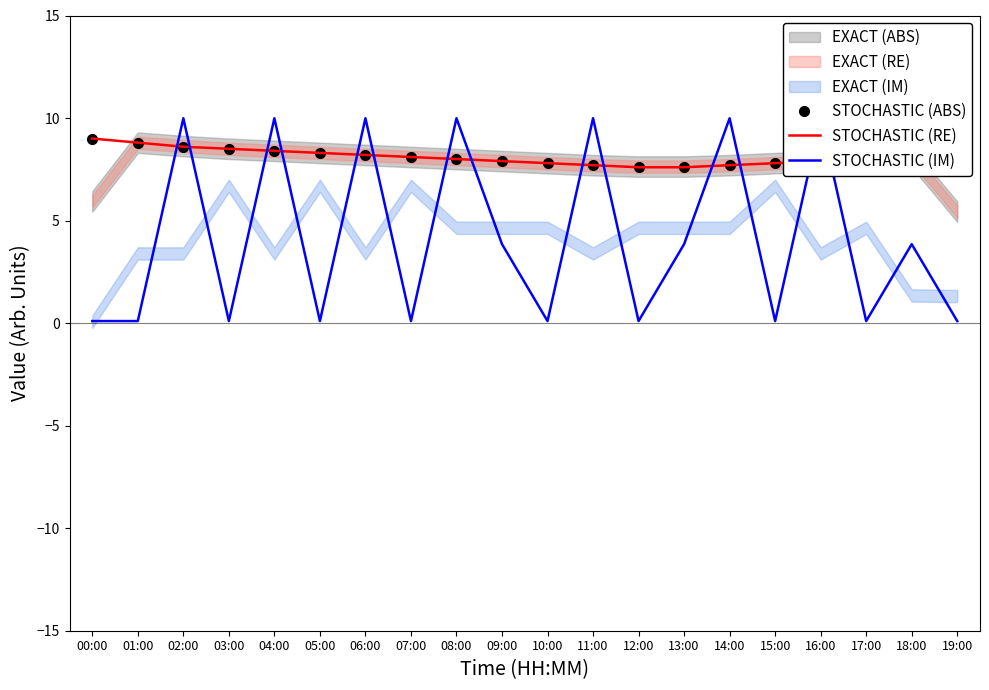

After their last crossing, which series has the higher values: STOCHASTIC (ABS) or STOCHASTIC (IM)?

STOCHASTIC (ABS)